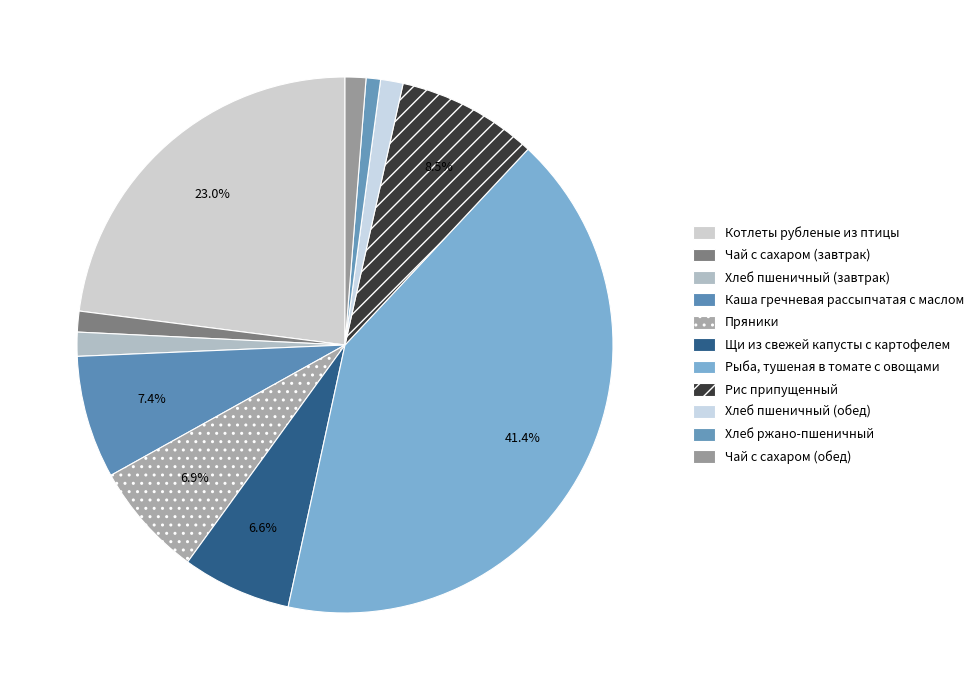

Is Щи из свежей капусты с картофелем the majority of the pie?

No